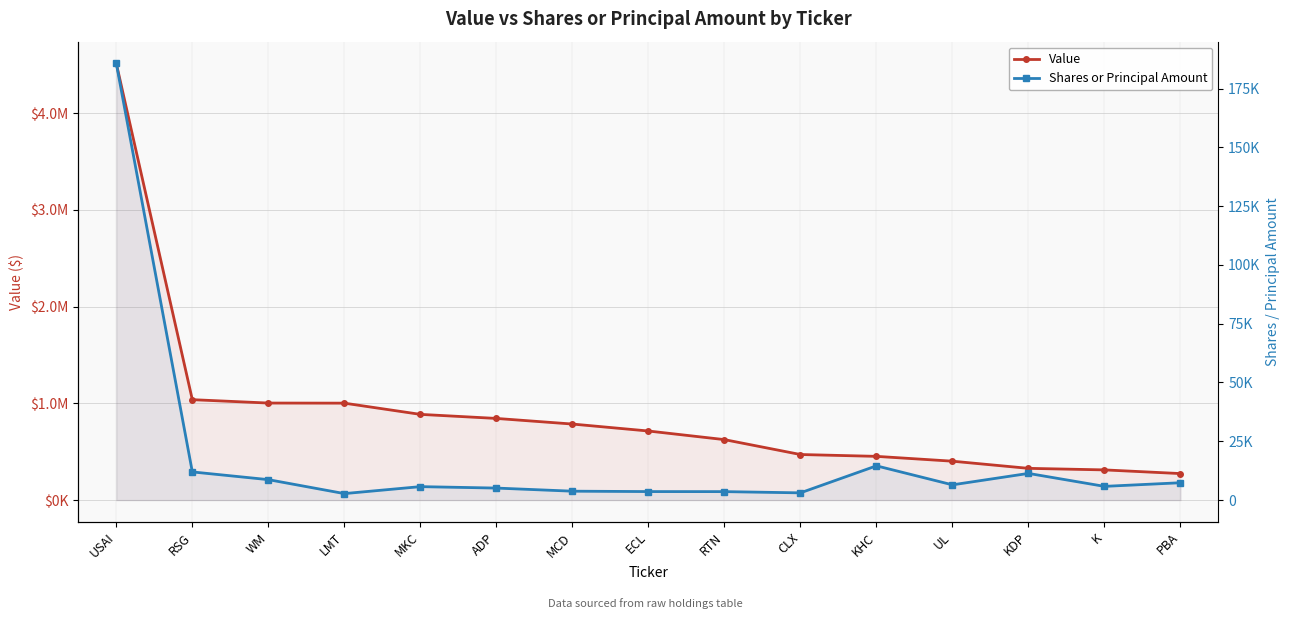

List the labels in order of Shares or Principal Amount value, largest first.

USAI, KHC, RSG, KDP, WM, PBA, UL, K, MKC, ADP, MCD, ECL, RTN, CLX, LMT